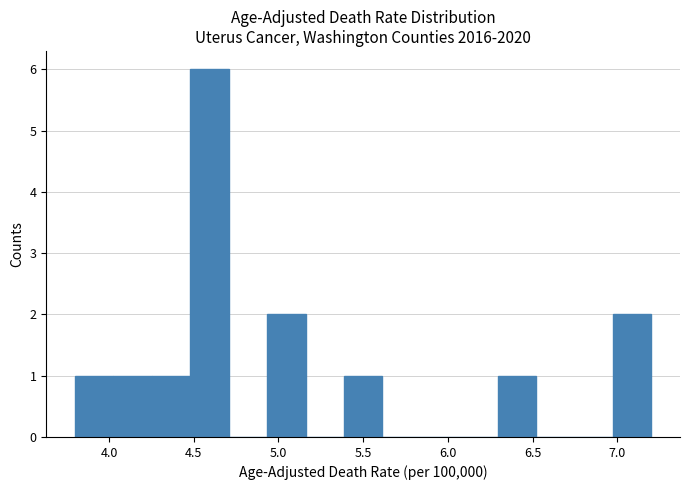

Reading left to right, transcribe this chart: for each bar, give the range it covers on the x-axis and its height. Neither the bar edges nor the heights are printed on the chart, so give them approximately, as read against the axes.

3.80 to 4.05: 1
4.05 to 4.25: 1
4.25 to 4.50: 1
4.50 to 4.70: 6
4.70 to 4.95: 0
4.95 to 5.15: 2
5.15 to 5.40: 0
5.40 to 5.60: 1
5.60 to 5.85: 0
5.85 to 6.05: 0
6.05 to 6.30: 0
6.30 to 6.50: 1
6.50 to 6.75: 0
6.75 to 6.95: 0
6.95 to 7.20: 2